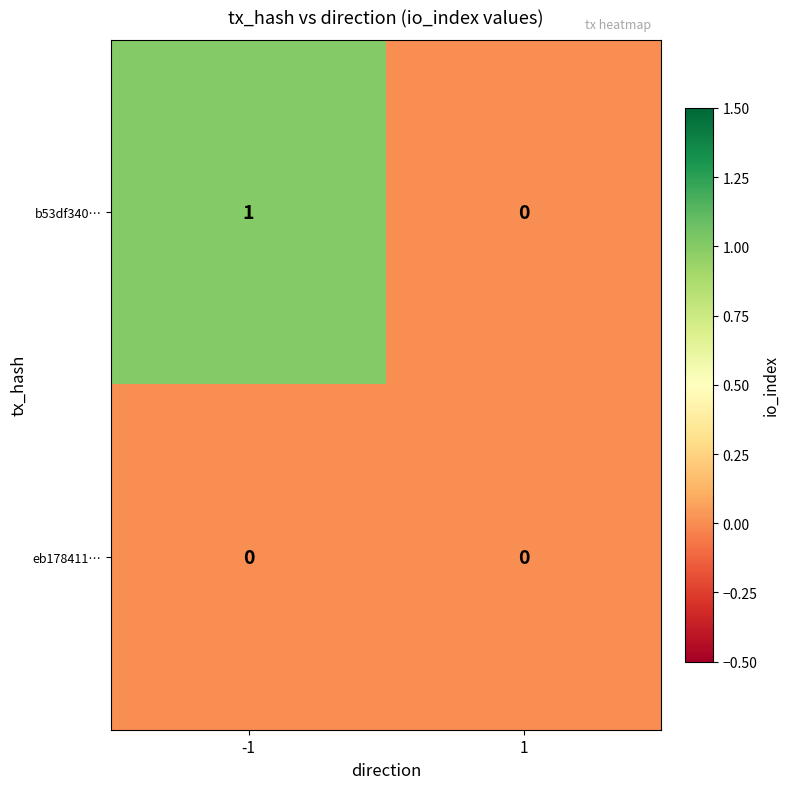

True or false: eb178411… has a value of 0 at -1.

True